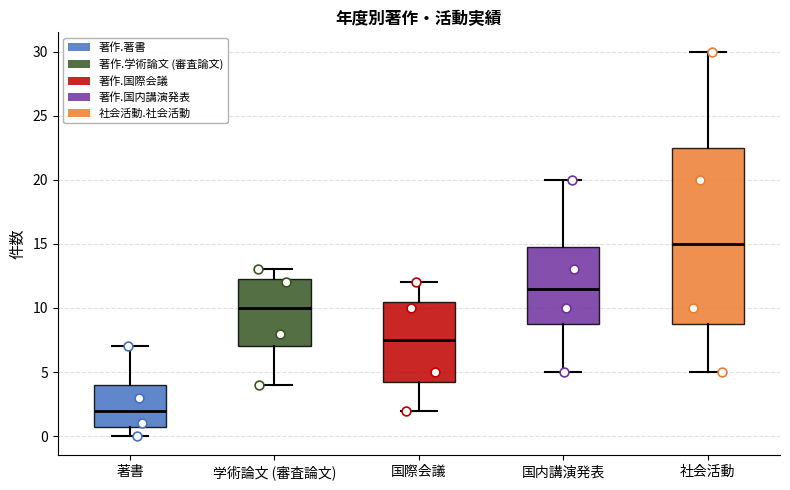

Reading left to right, transcribe this box plot: for each box, give where its median line is, the range the box spans, and where its two whiskers end, as read against the y-axis. The values are not printed on the chart, so give them approximately, as read against the axis.

著書: median 2.0, box 1.0 to 4.0, whiskers 0.0 to 7.0
学術論文 (審査論文): median 10.0, box 7.0 to 12.5, whiskers 4.0 to 13.0
国際会議: median 7.5, box 4.5 to 10.5, whiskers 2.0 to 12.0
国内講演発表: median 11.5, box 9.0 to 15.0, whiskers 5.0 to 20.0
社会活動: median 15.0, box 9.0 to 22.5, whiskers 5.0 to 30.0